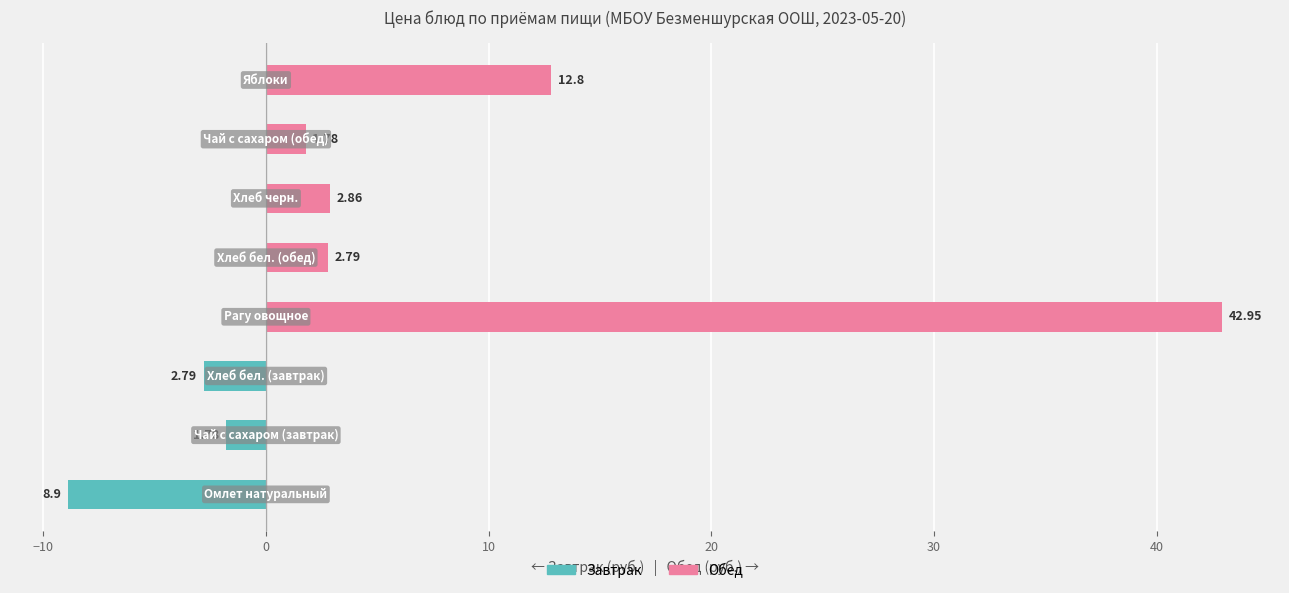

How many data points in Обед are less than 2?

4